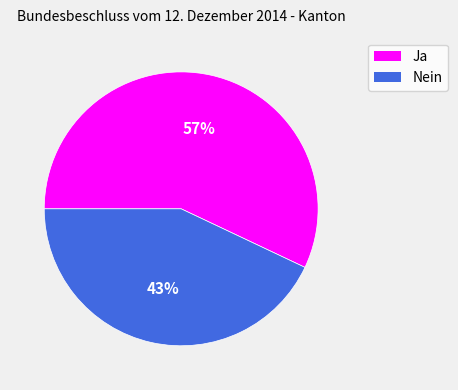

To the nearest percent, what is the difference between the largest and smallest slice percentages?

14%